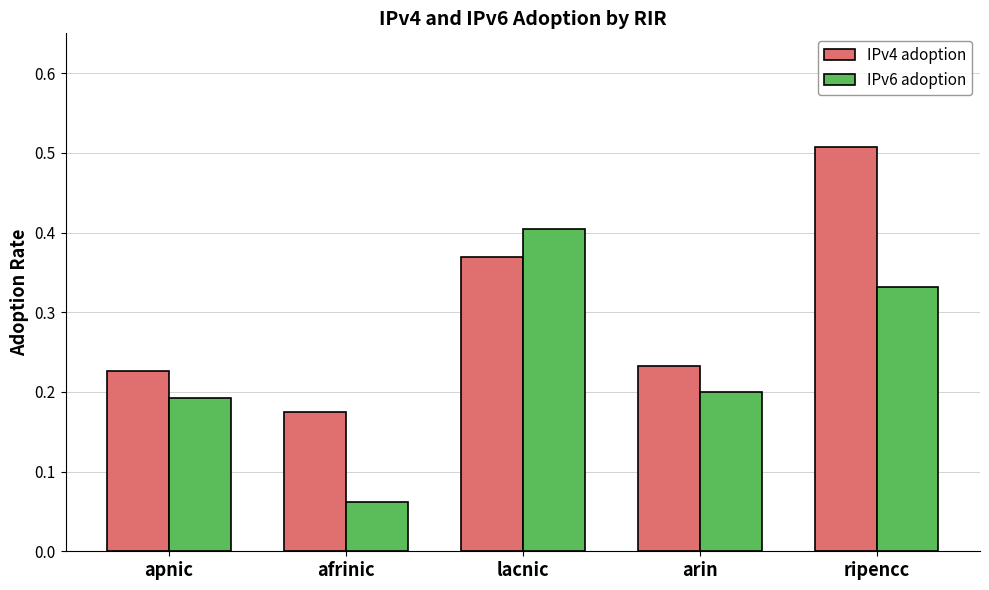

Which series changed the most between lacnic and arin?

IPv6 adoption